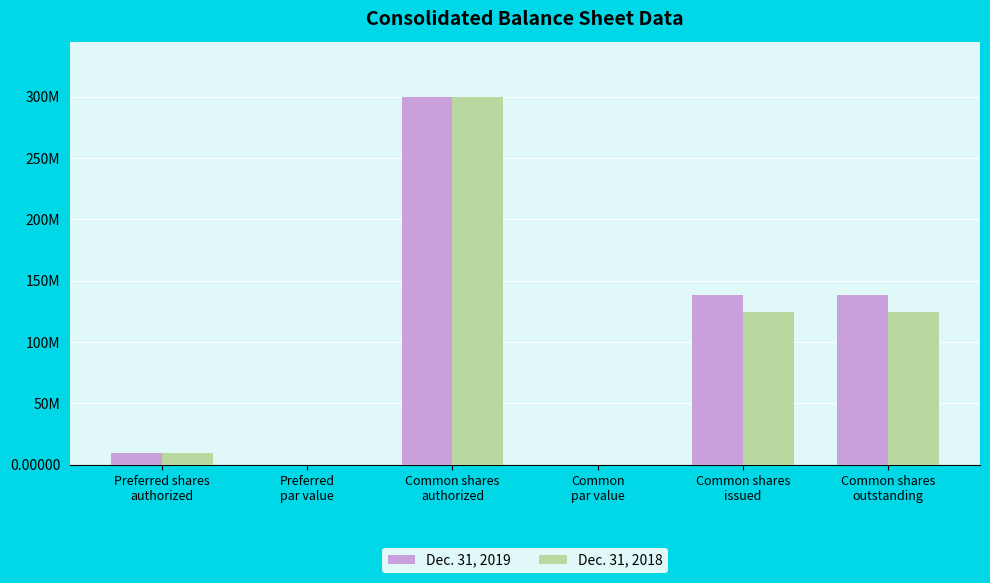

At Common shares
issued, list the series in order from largest to smallest.

Dec. 31, 2019, Dec. 31, 2018